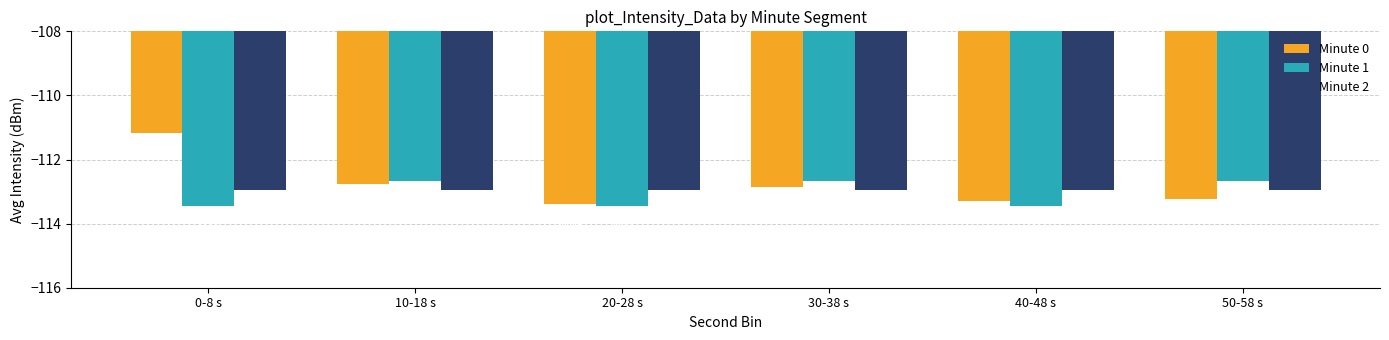

The value of Minute 0 at 30-38 s is -112.9. True or false?

True